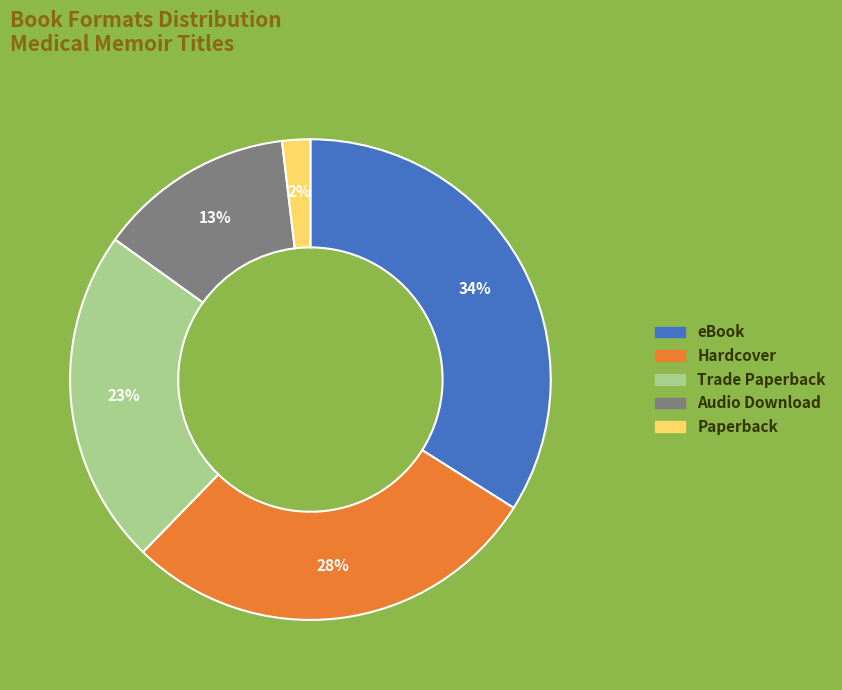

Which slice is the largest?

eBook